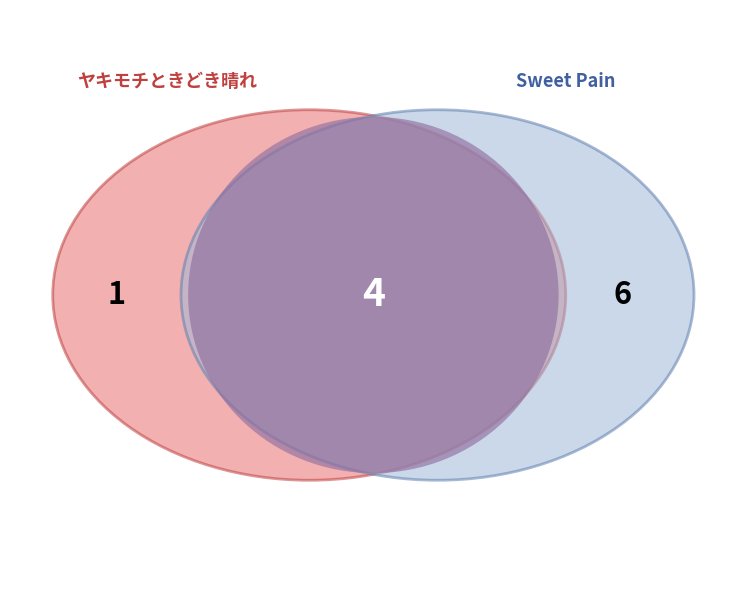

Does ヤキモチときどき晴れ account for over 50% of the chart?

No